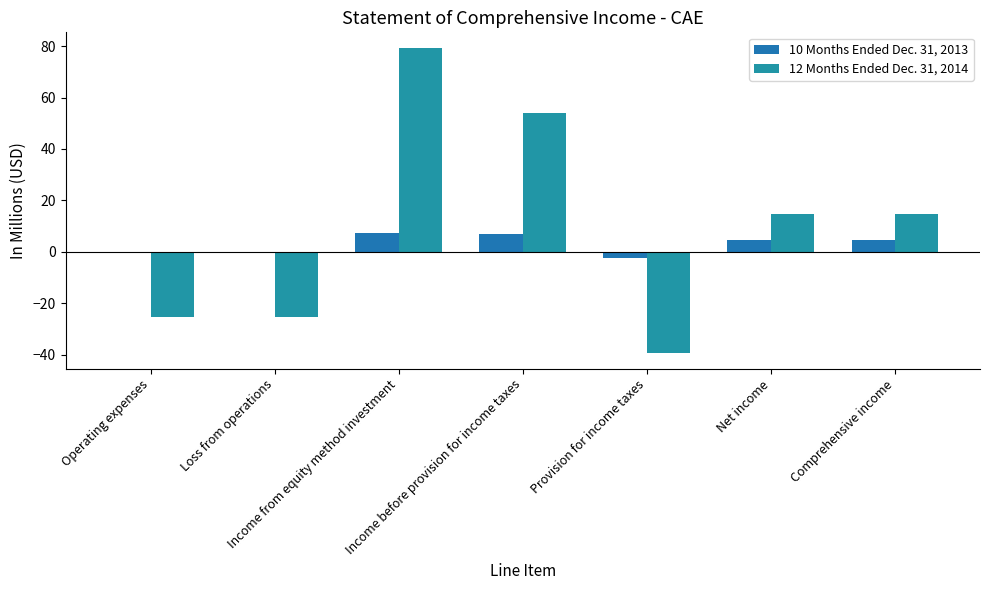

The 10 Months Ended Dec. 31, 2013 series shows 4.5 at Comprehensive income. True or false?

True